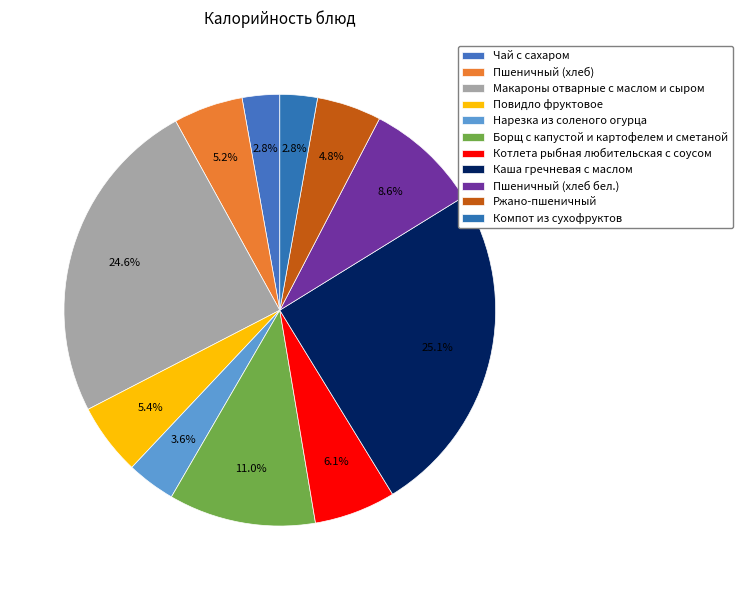

How many slices are in this pie chart?

11